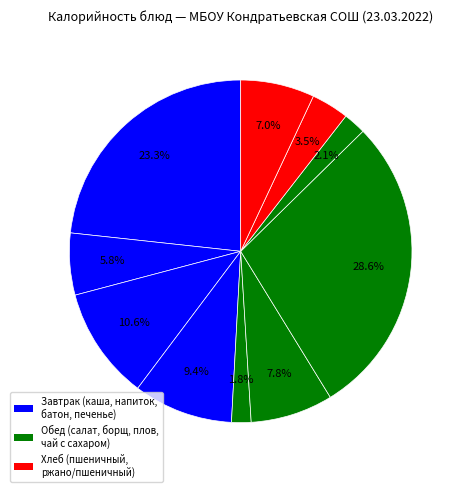

How many slices are in this pie chart?

10